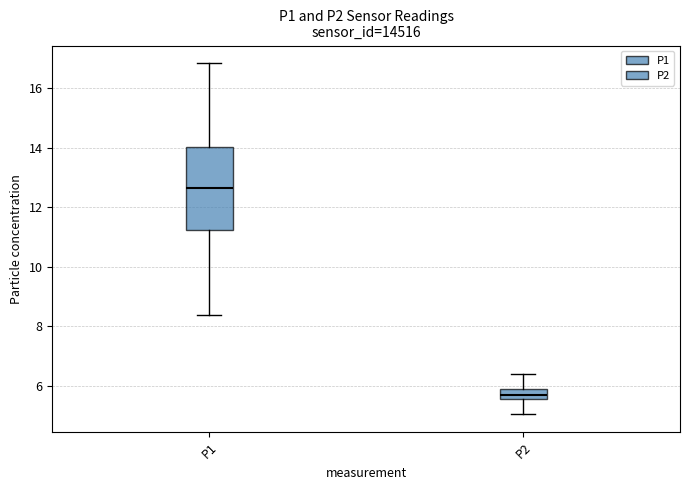

Reading left to right, read every box against the y-axis: the position of its median line, the range the box covers, and the ends of its whiskers. The values are not printed on the chart, so give them approximately, as read against the axis.

P1: median 12.6, box 11.2 to 14.0, whiskers 8.4 to 16.8
P2: median 5.8, box 5.6 to 6.0, whiskers 5.0 to 6.4